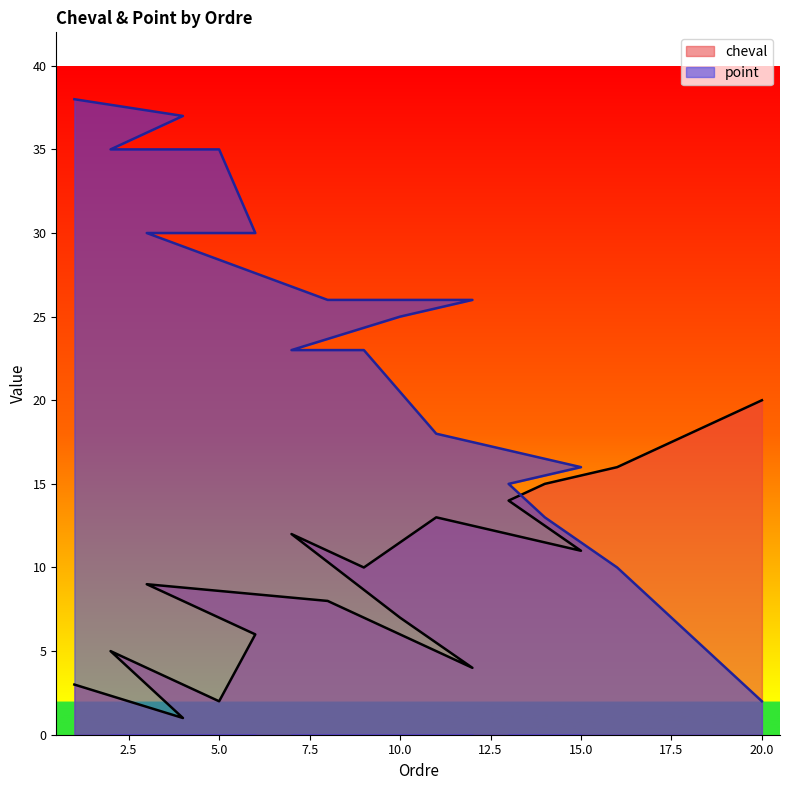

What is the label of the 9th point from the right?

11